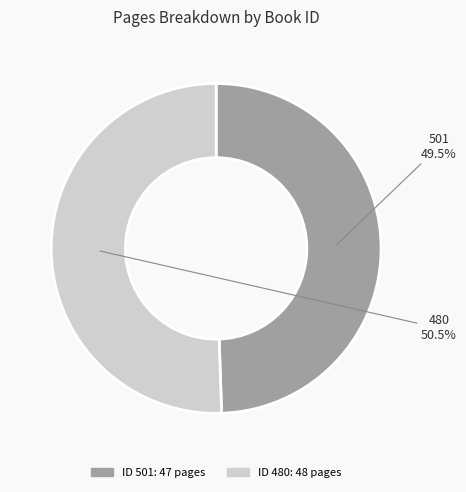

Does any single category account for the majority?

Yes